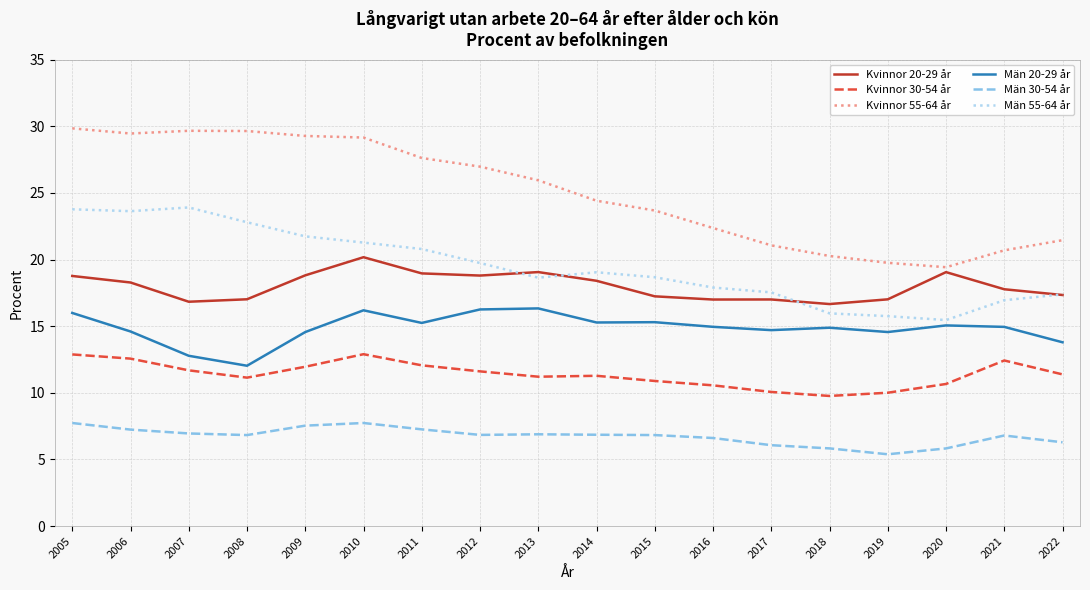

List the series in order of their peak value, lowest first.

Män 30-54 år, Kvinnor 30-54 år, Män 20-29 år, Kvinnor 20-29 år, Män 55-64 år, Kvinnor 55-64 år